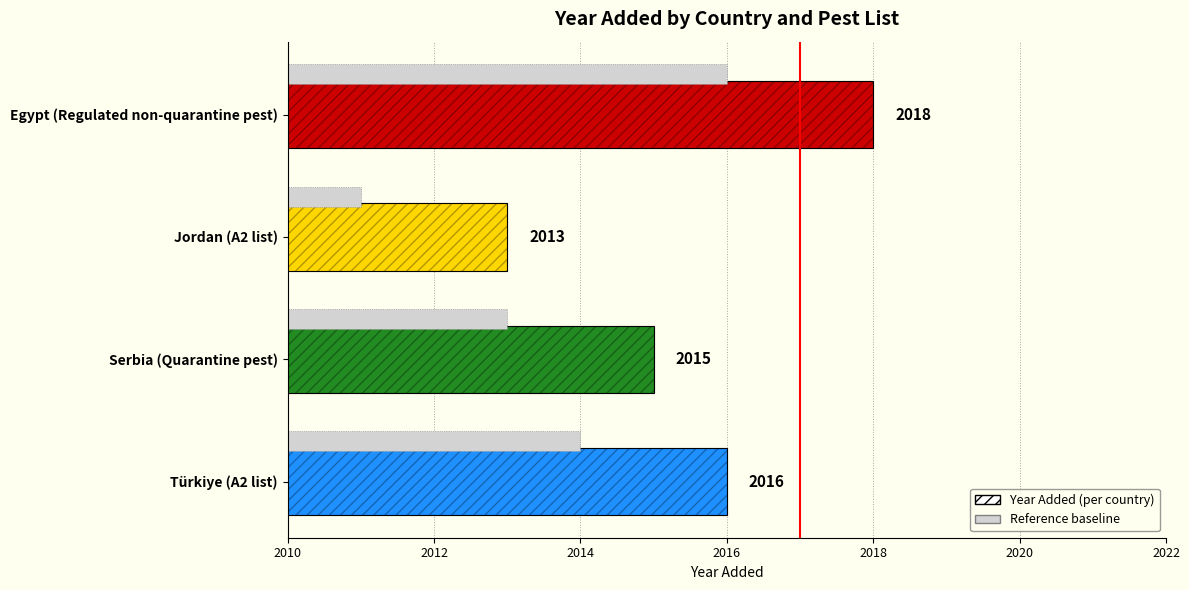

What is the value of the 2nd bar from the left?

2013